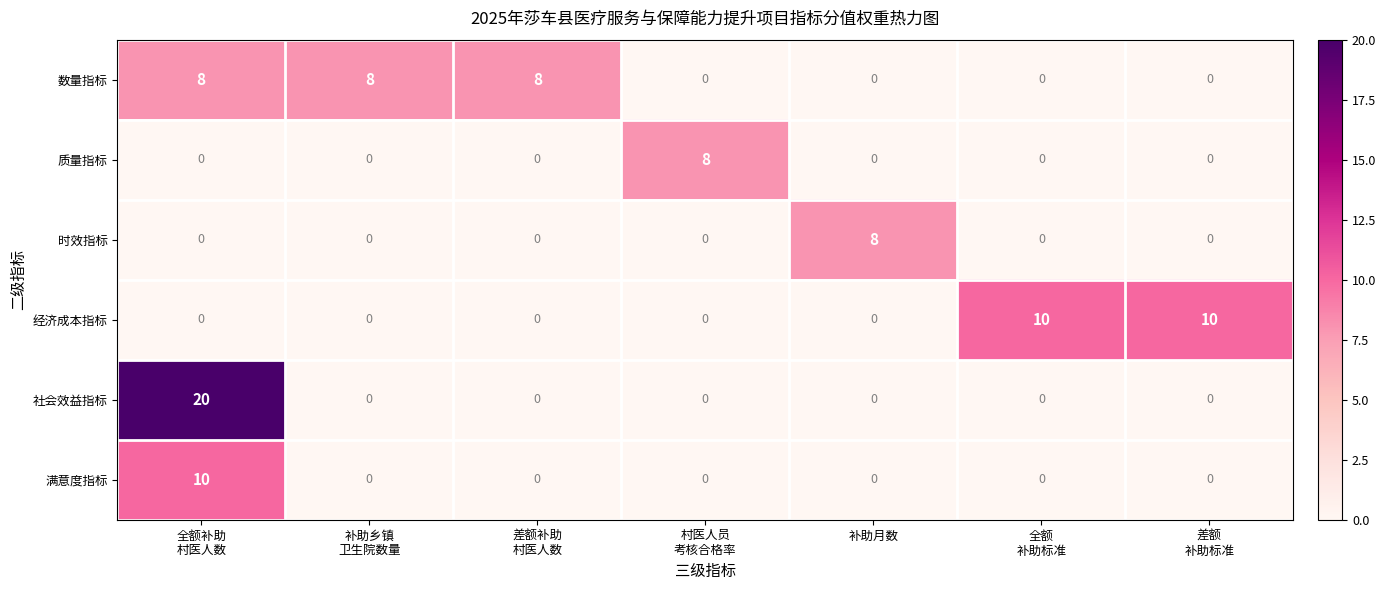

Which series has the largest range (max minus min)?

社会效益指标